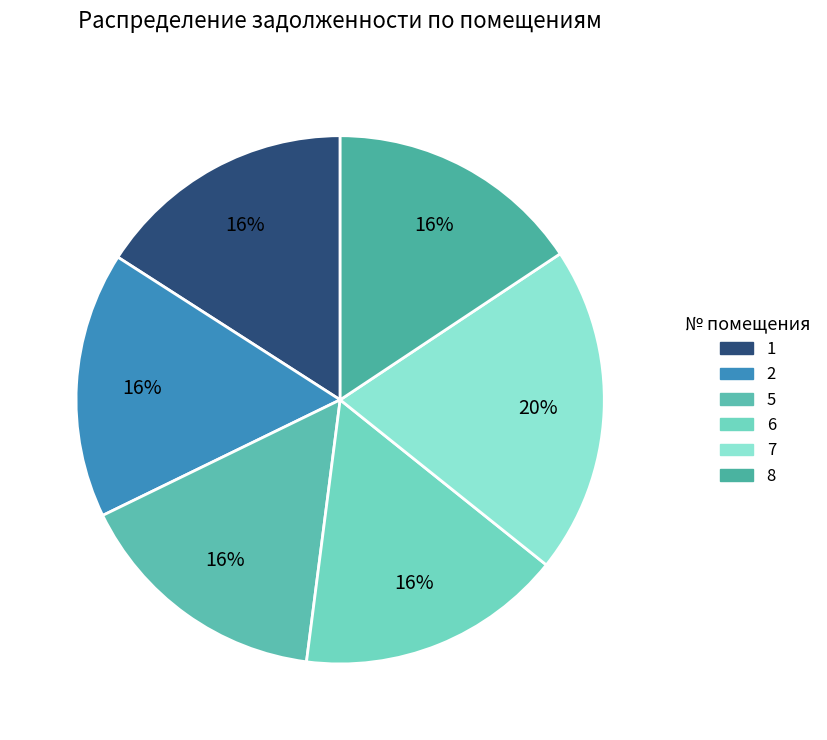

How many slices are in this pie chart?

6